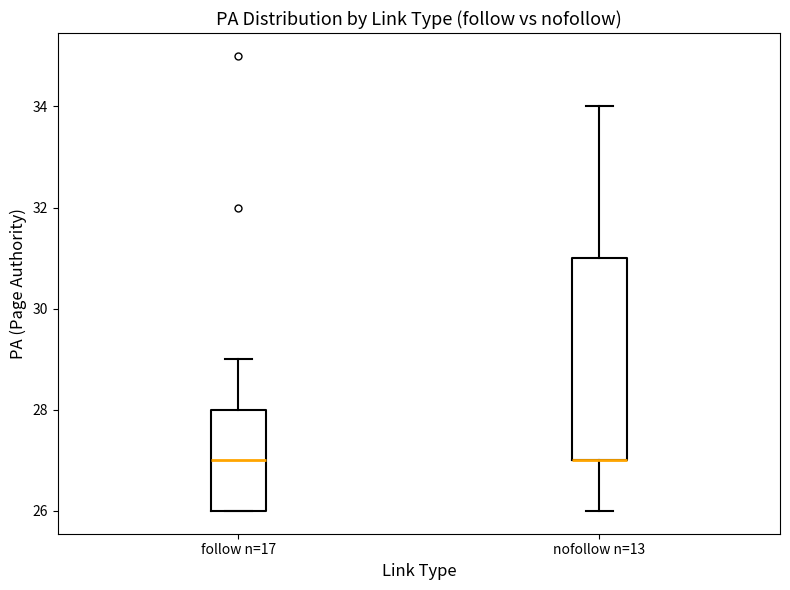

Where is the upper edge of the box for follow n=17 on the y-axis? The values are not printed on the chart, so give them approximately, as read against the axis.

28